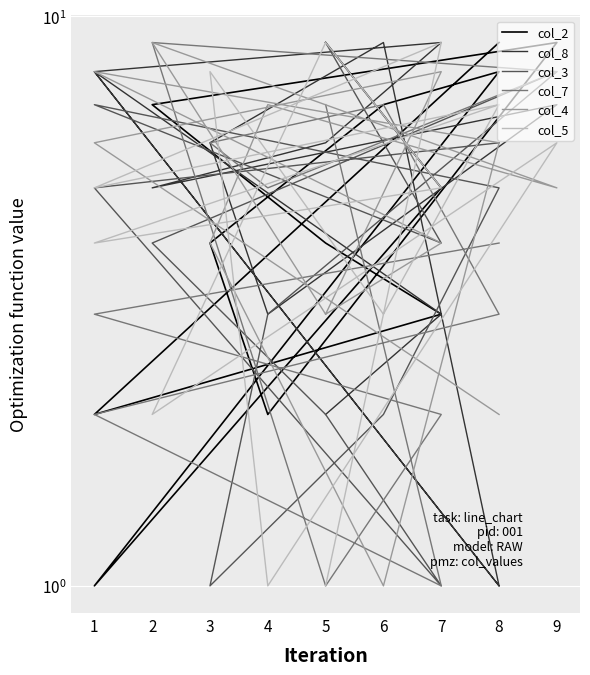

True or false: col_7 has a value of 10 at 6.

False